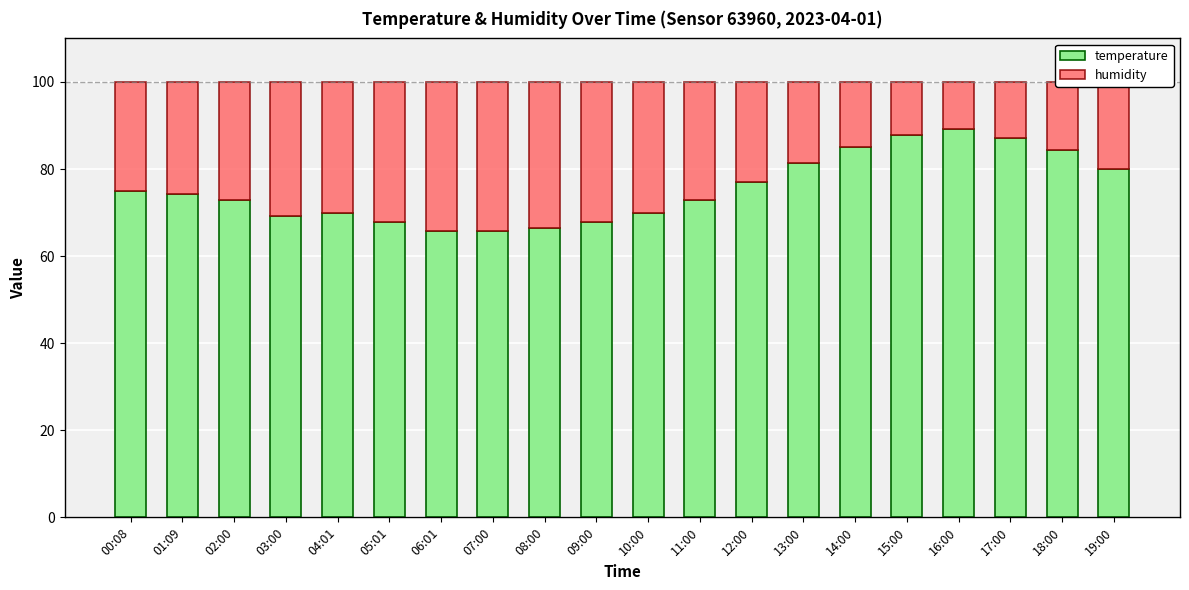

What is the total value across all series at 04:01?

99.9